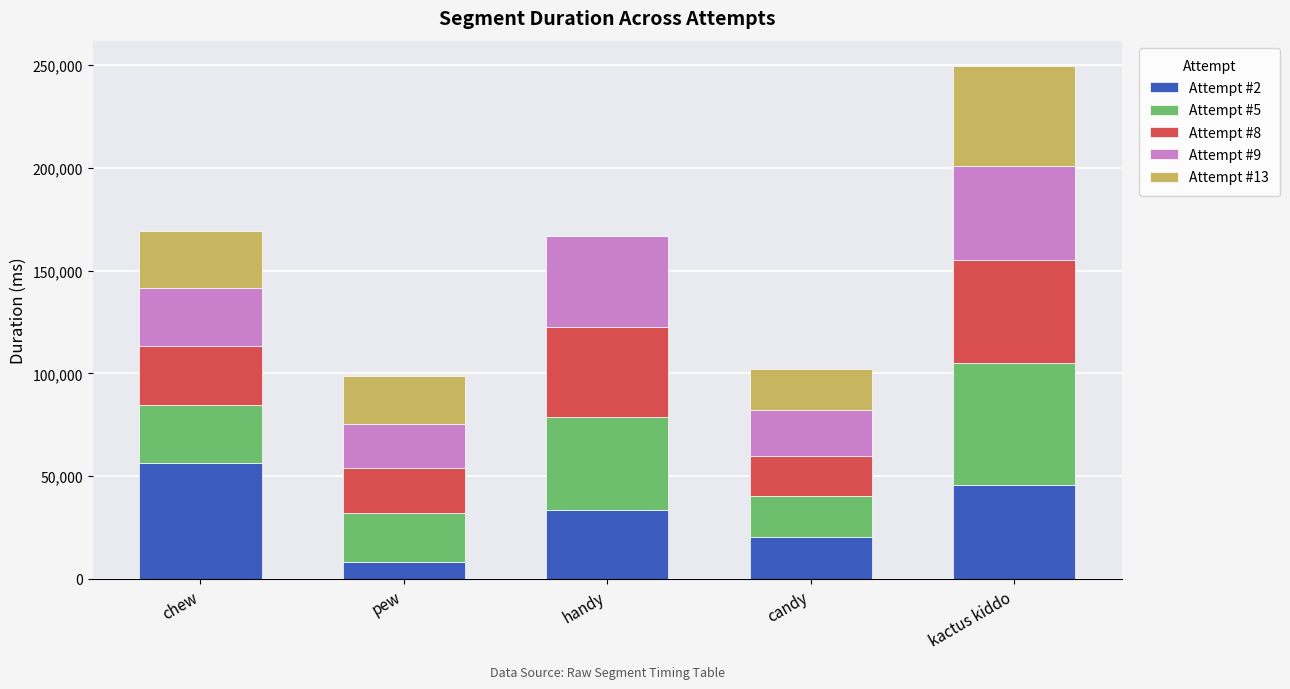

What is the total value across all series at handy?

166830